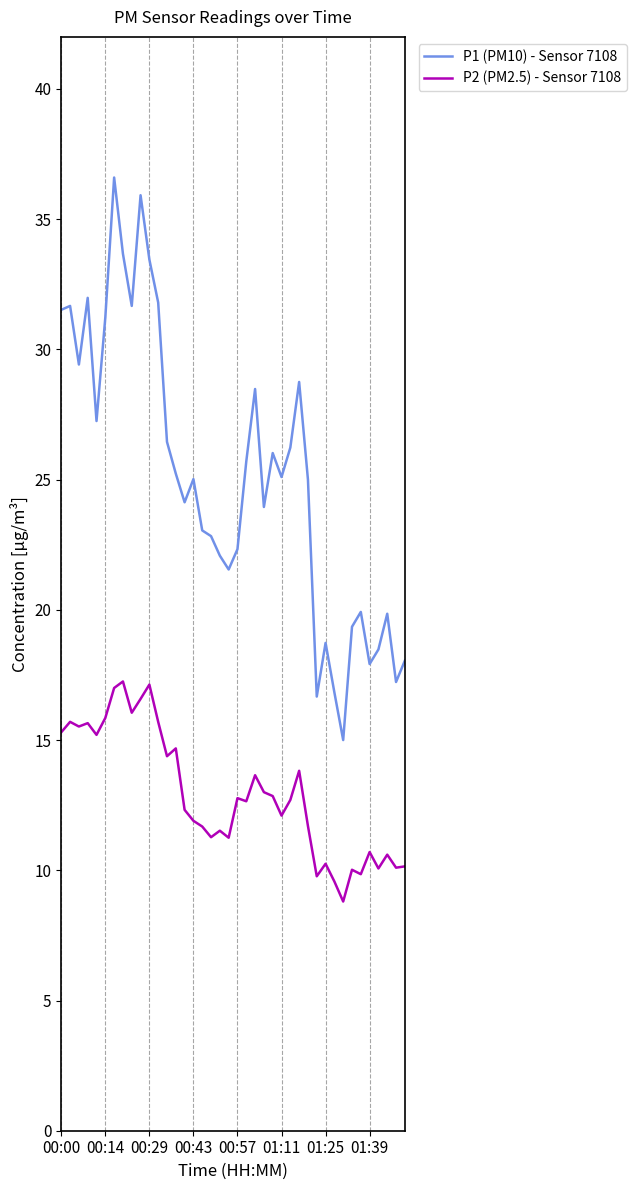

Which series has the largest range (max minus min)?

P1 (PM10) - Sensor 7108